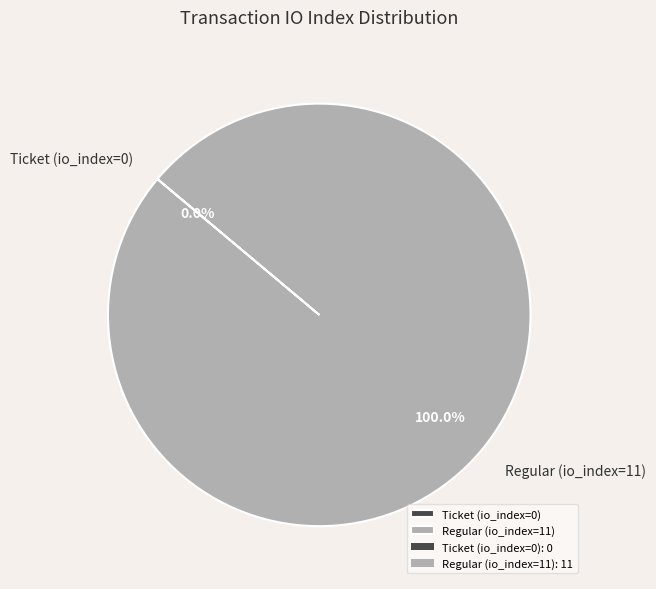

Combined, what portion of the pie is Ticket (io_index=0) and Regular (io_index=11)?

100.0%